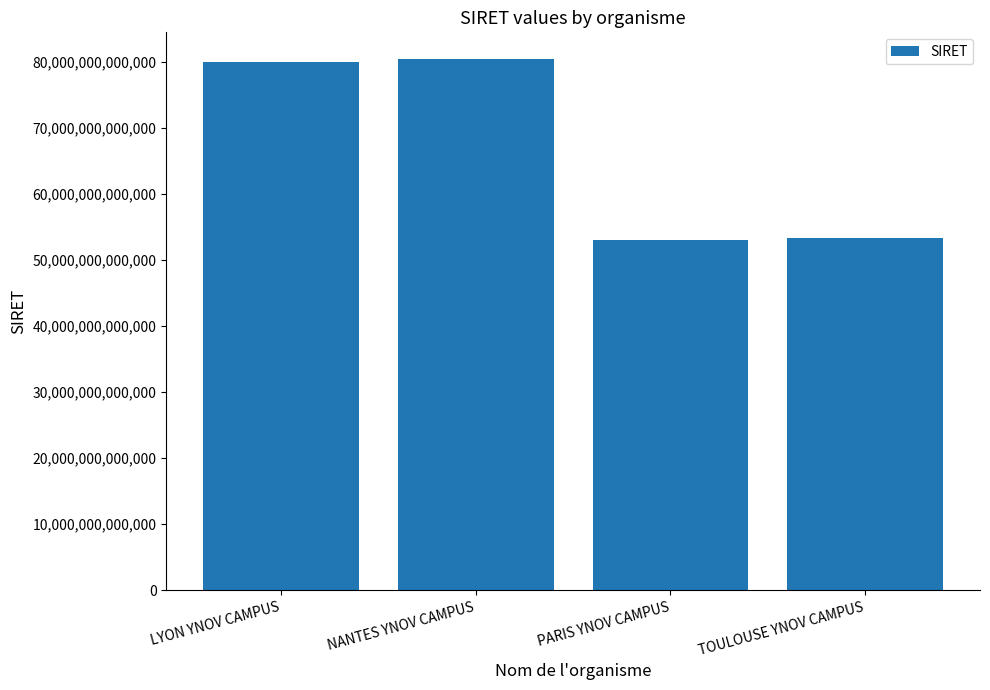

How many bars are there in total?

4